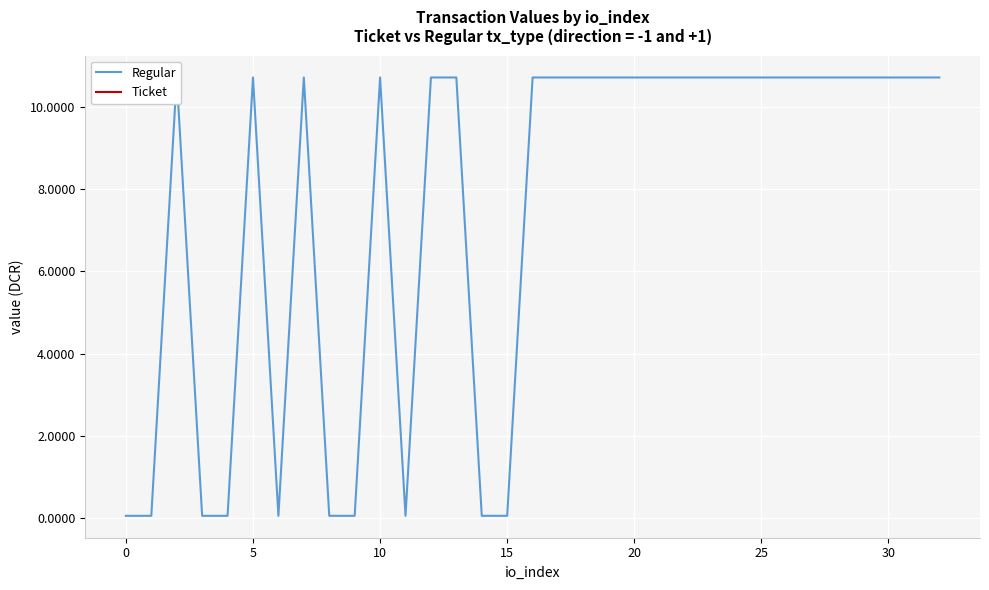

True or false: Regular has more than 2 interior local peaks.

True